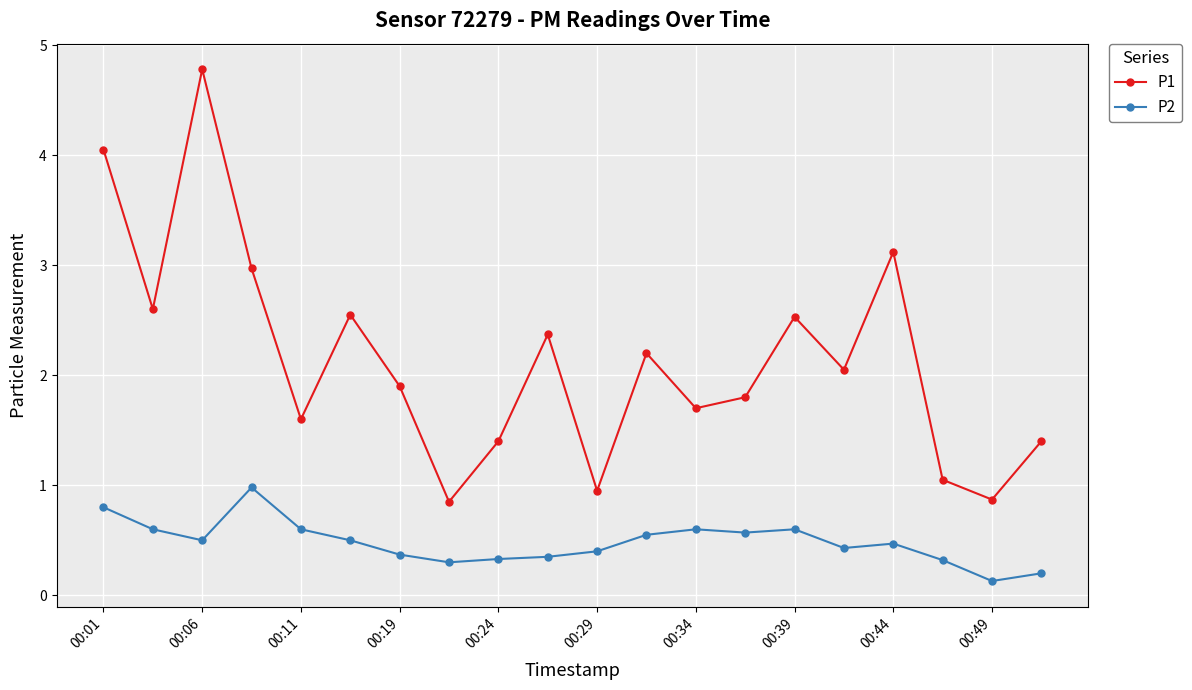

Count the number of categories in the chart.

20